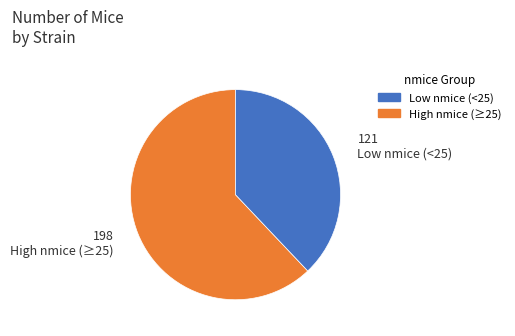

Does any single category account for the majority?

Yes